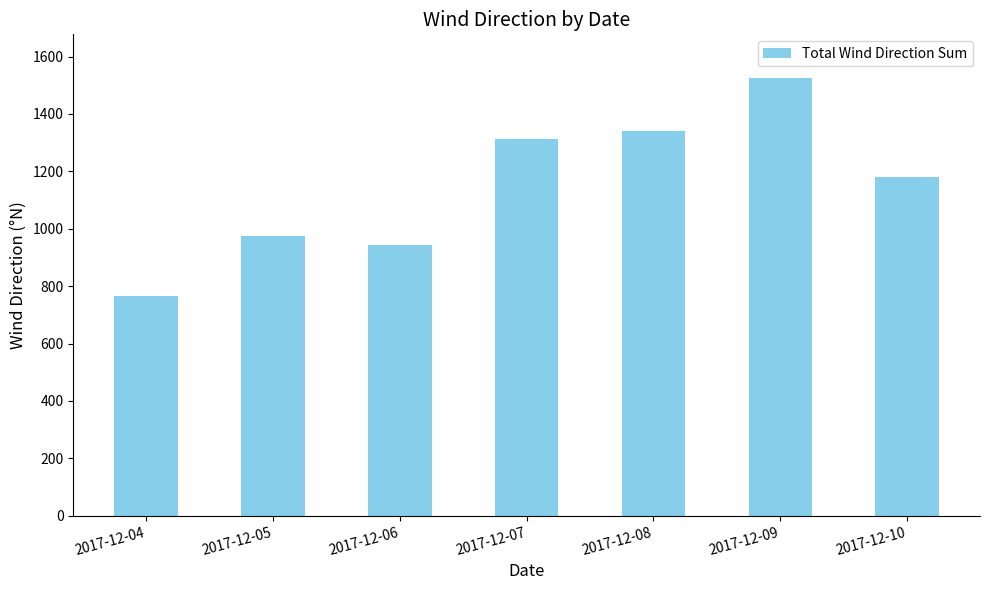

What is the smallest value displayed?

766